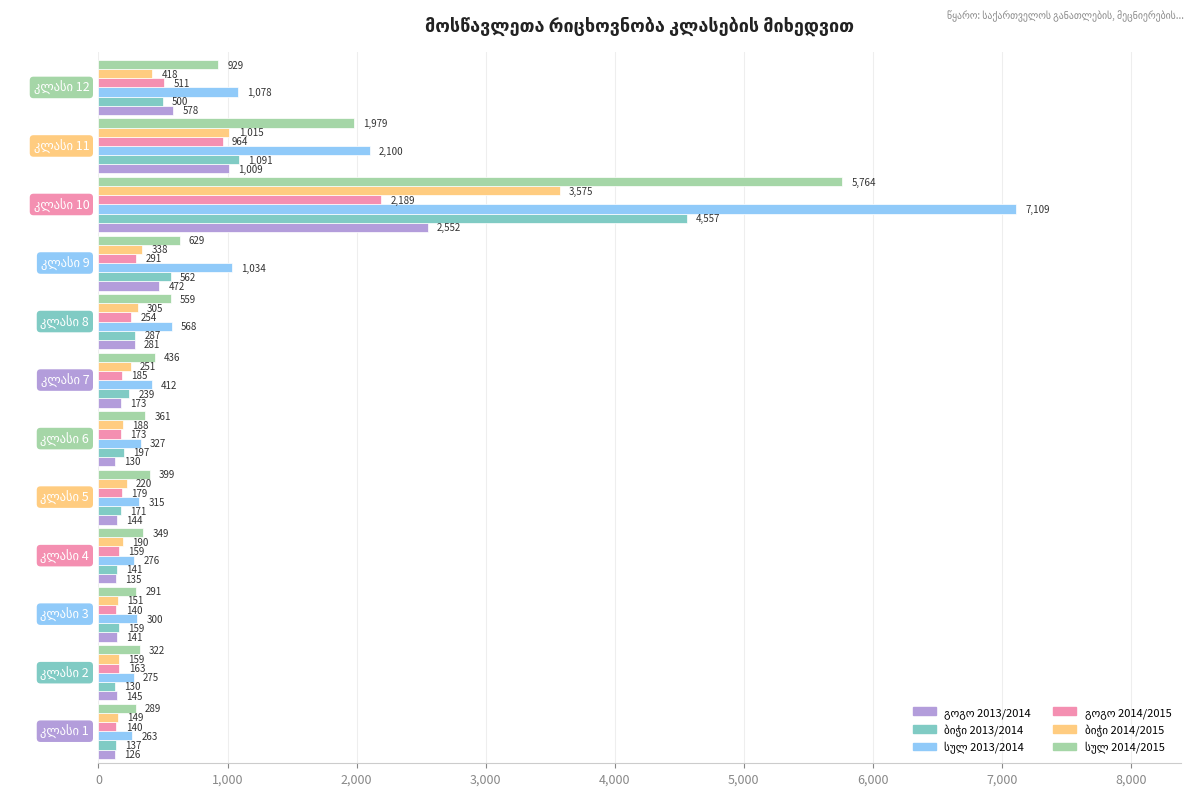

What is the maximum value shown in the chart?

7109